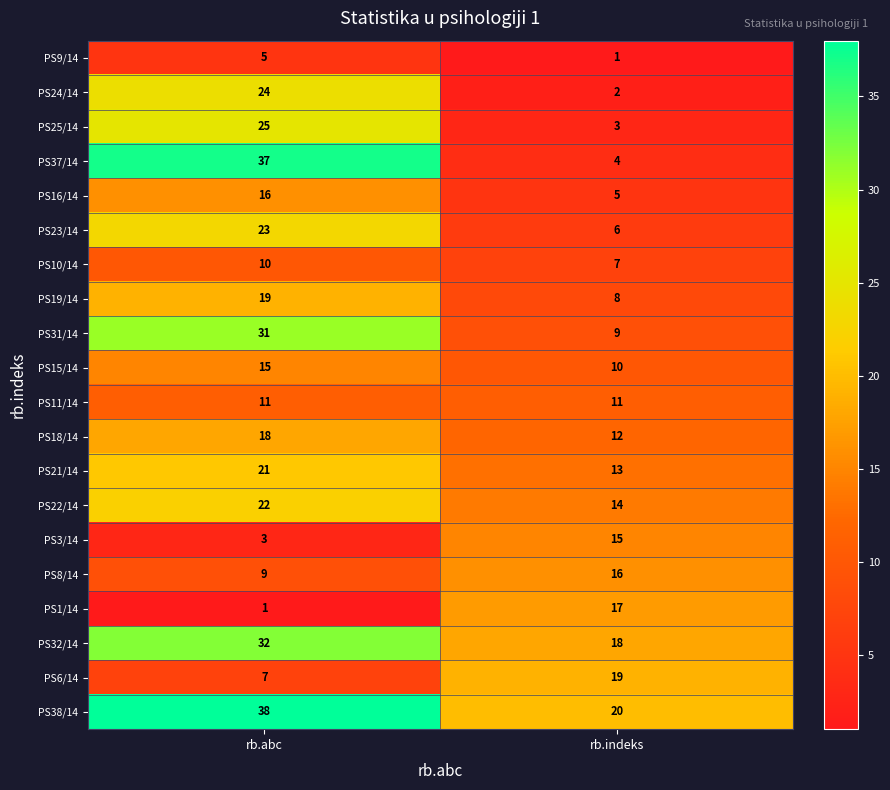

At which label does PS21/14 reach its minimum?

rb.indeks